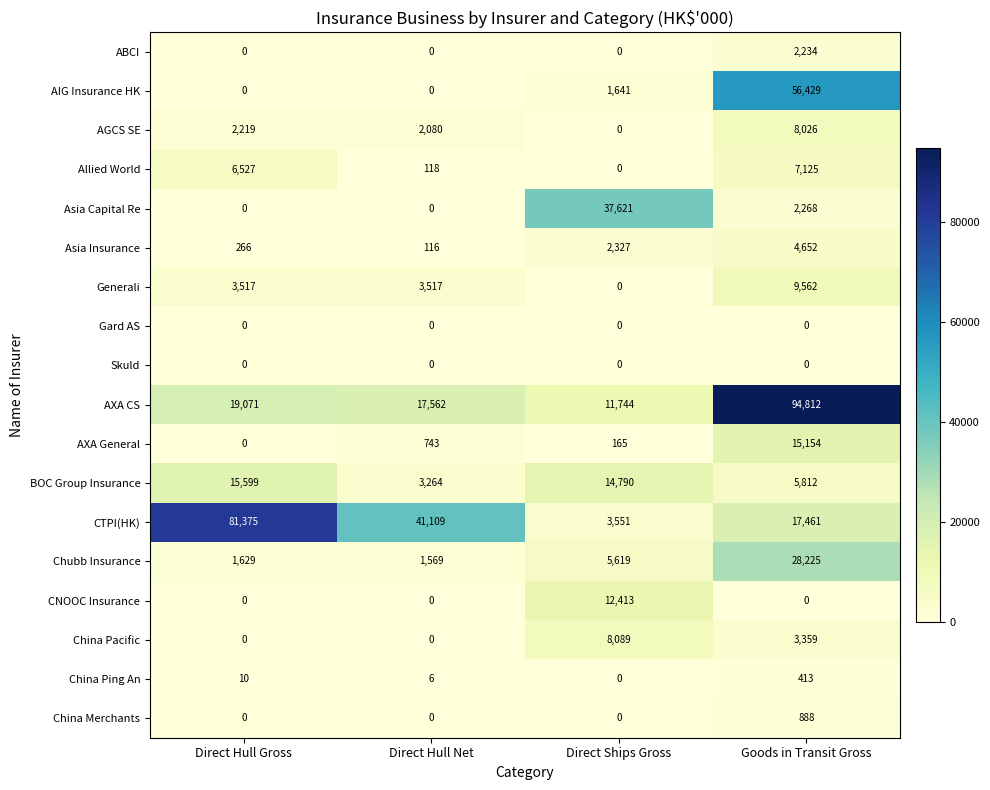

The value of AXA General at Goods in Transit Gross is 5667. True or false?

False